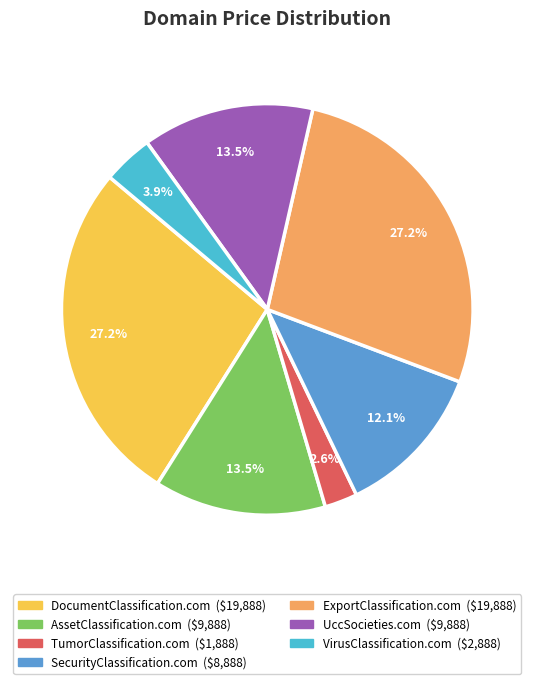

How many segments does this pie chart have?

7